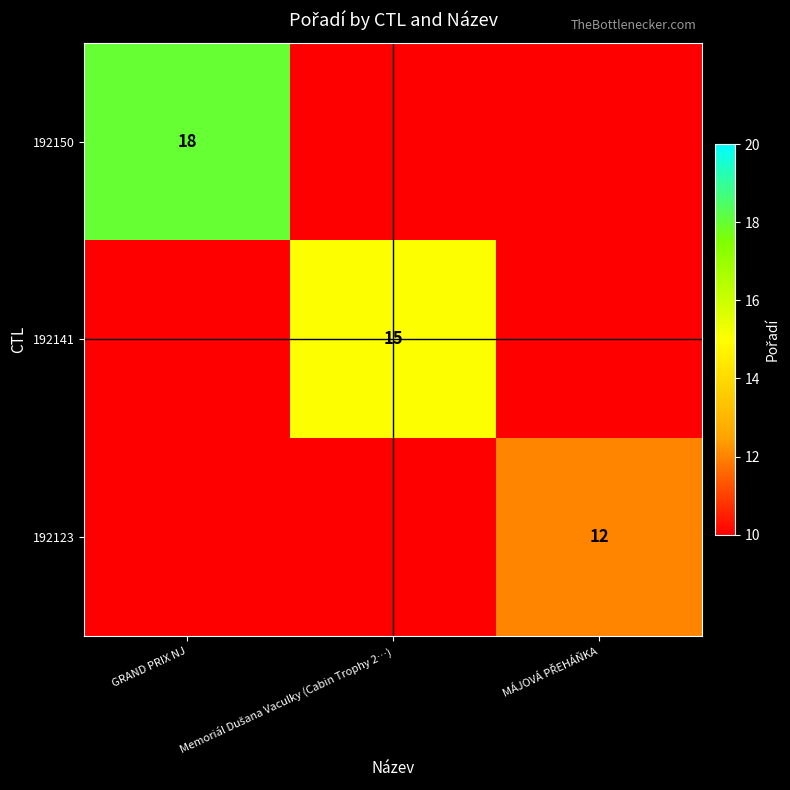

At how many categories does at least one series exceed 14?

2